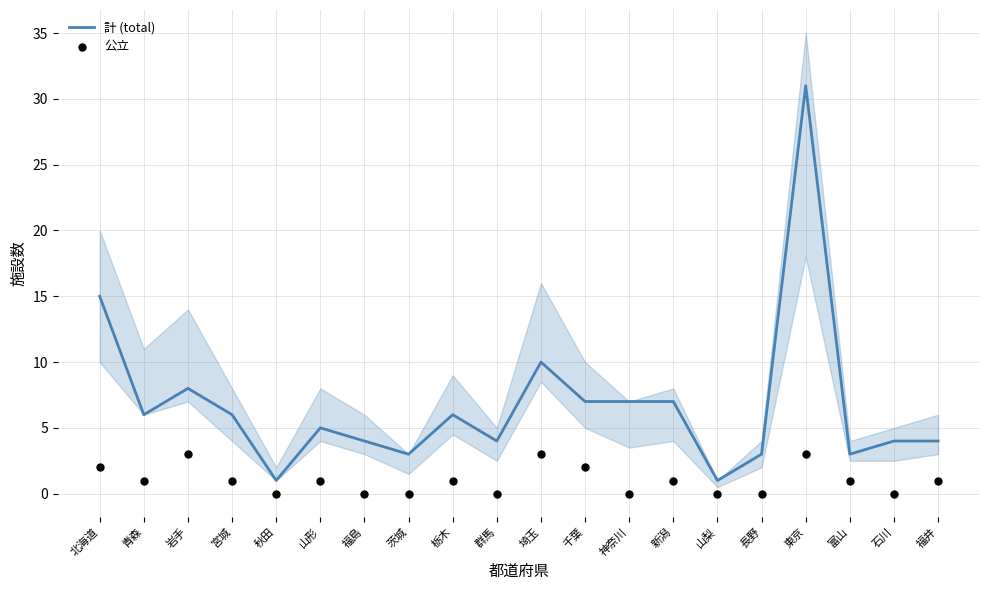

Which series reaches the maximum Y coordinate?

計 (total)